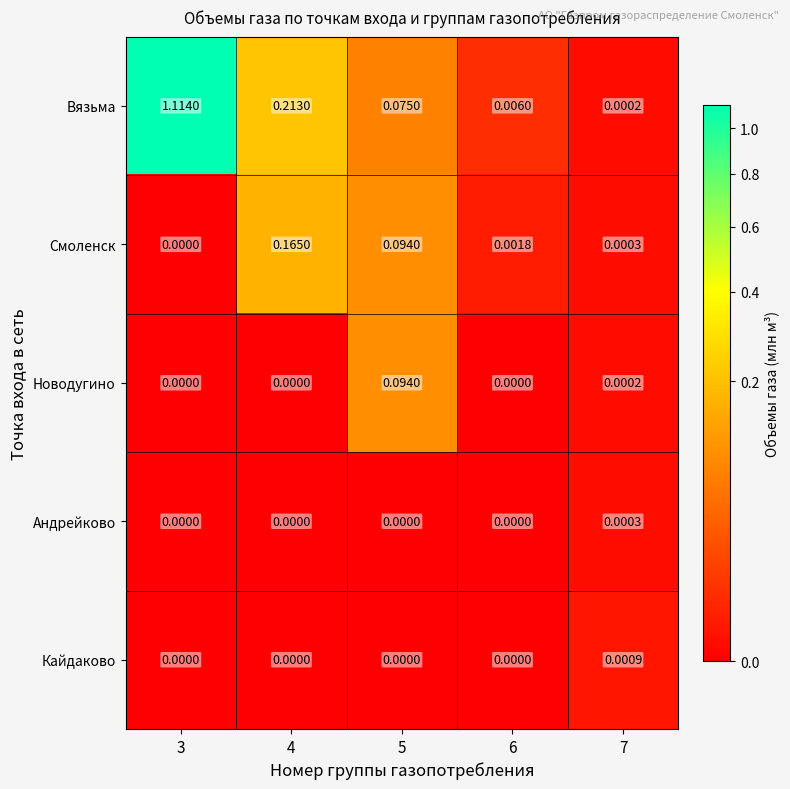

Which series changed the most between 4 and 5?

Вязьма